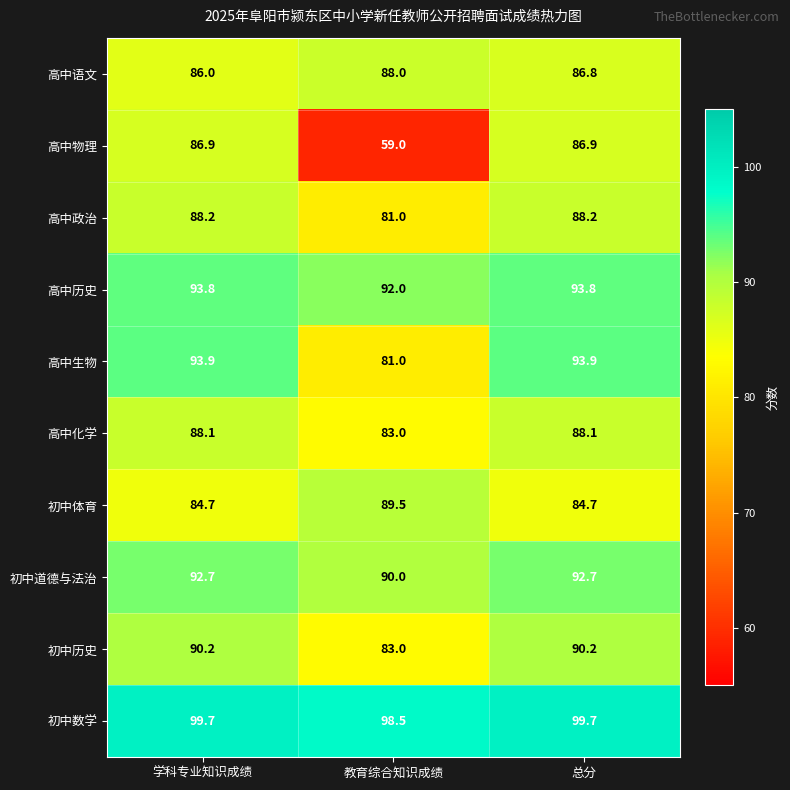

Reading left to right, extract all data points from this chart.

高中语文: 学科专业知识成绩=86.0	教育综合知识成绩=88.0	总分=86.8
高中物理: 学科专业知识成绩=86.9	教育综合知识成绩=59.0	总分=86.9
高中政治: 学科专业知识成绩=88.2	教育综合知识成绩=81.0	总分=88.2
高中历史: 学科专业知识成绩=93.8	教育综合知识成绩=92.0	总分=93.8
高中生物: 学科专业知识成绩=93.9	教育综合知识成绩=81.0	总分=93.9
高中化学: 学科专业知识成绩=88.1	教育综合知识成绩=83.0	总分=88.1
初中体育: 学科专业知识成绩=84.7	教育综合知识成绩=89.5	总分=84.7
初中道德与法治: 学科专业知识成绩=92.7	教育综合知识成绩=90.0	总分=92.7
初中历史: 学科专业知识成绩=90.2	教育综合知识成绩=83.0	总分=90.2
初中数学: 学科专业知识成绩=99.7	教育综合知识成绩=98.5	总分=99.7